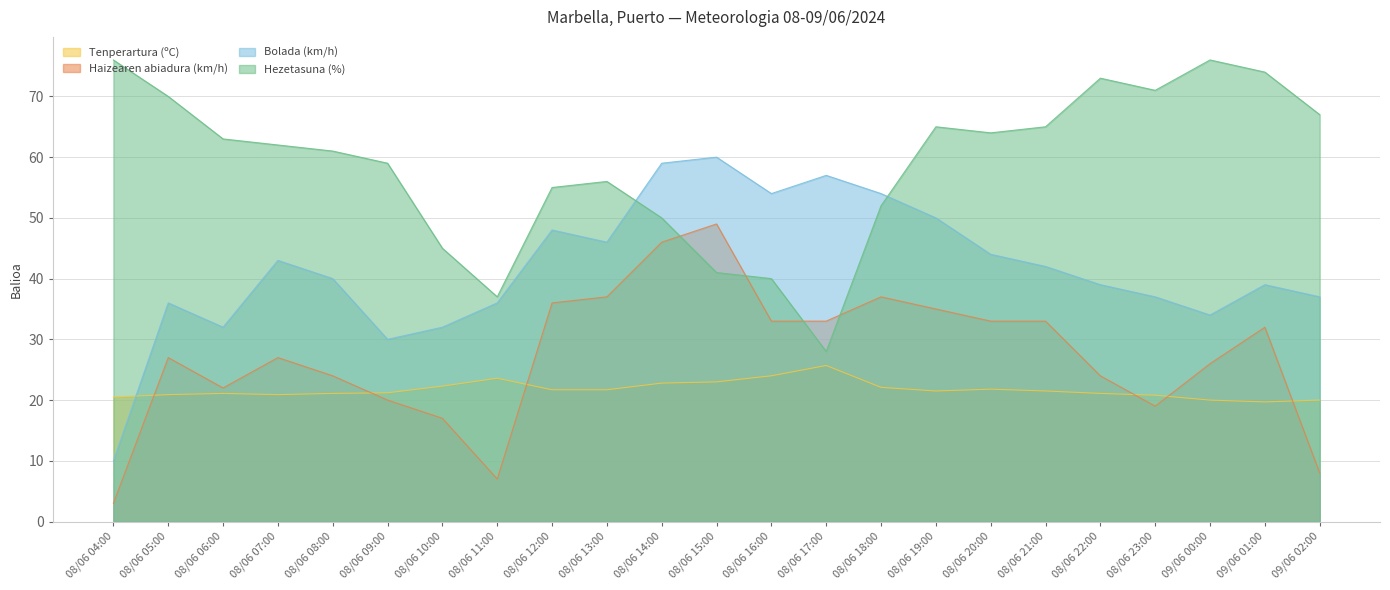

How many data points in Bolada (km/h) are less than 40?

11